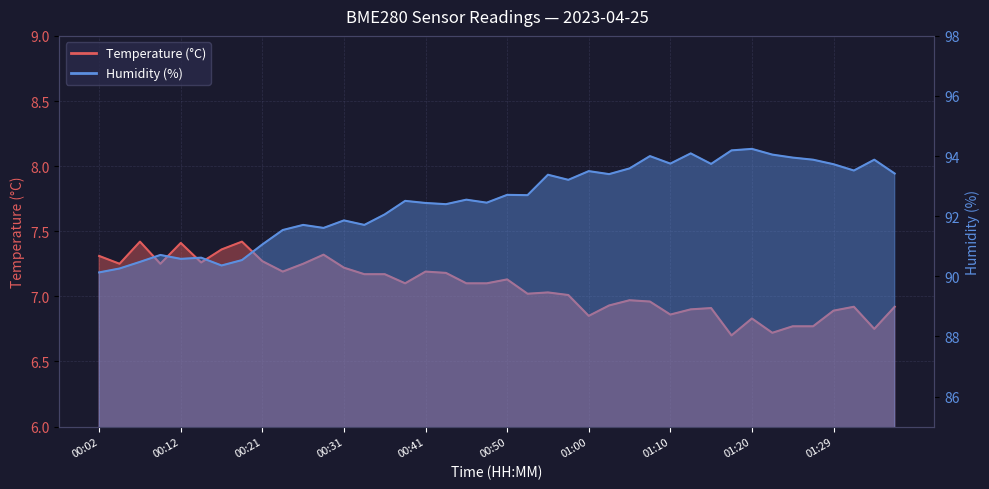

True or false: Humidity (%) has more than 0 interior local peaks.

True